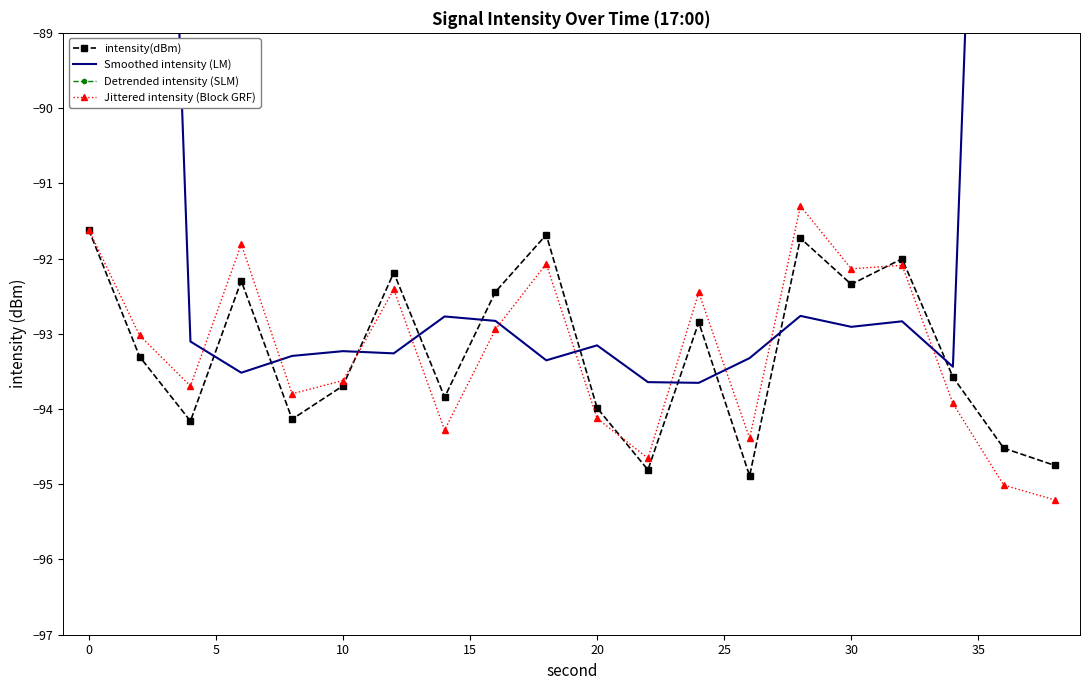

True or false: Smoothed intensity (LM) has more than 0 points higher than both neighbors.

True